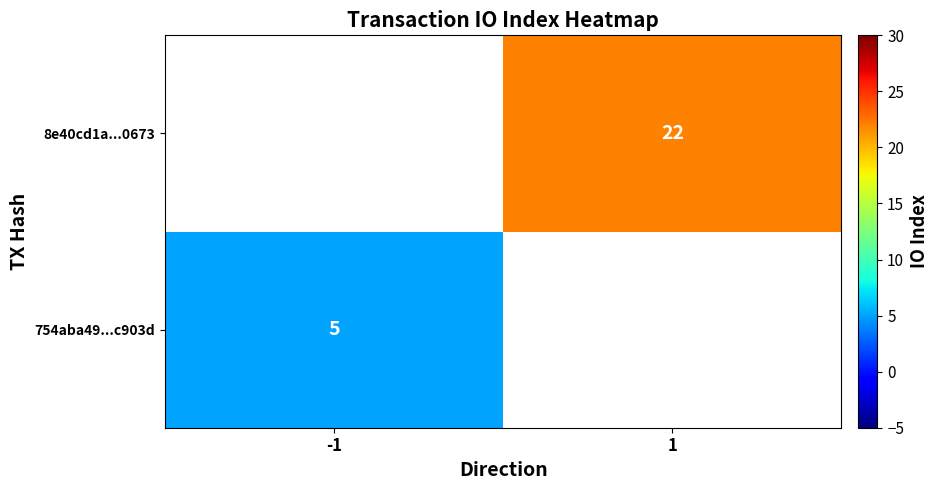

Is the value of 754aba49...c903d at -1 greater than the value of 8e40cd1a...0673 at 1?

No